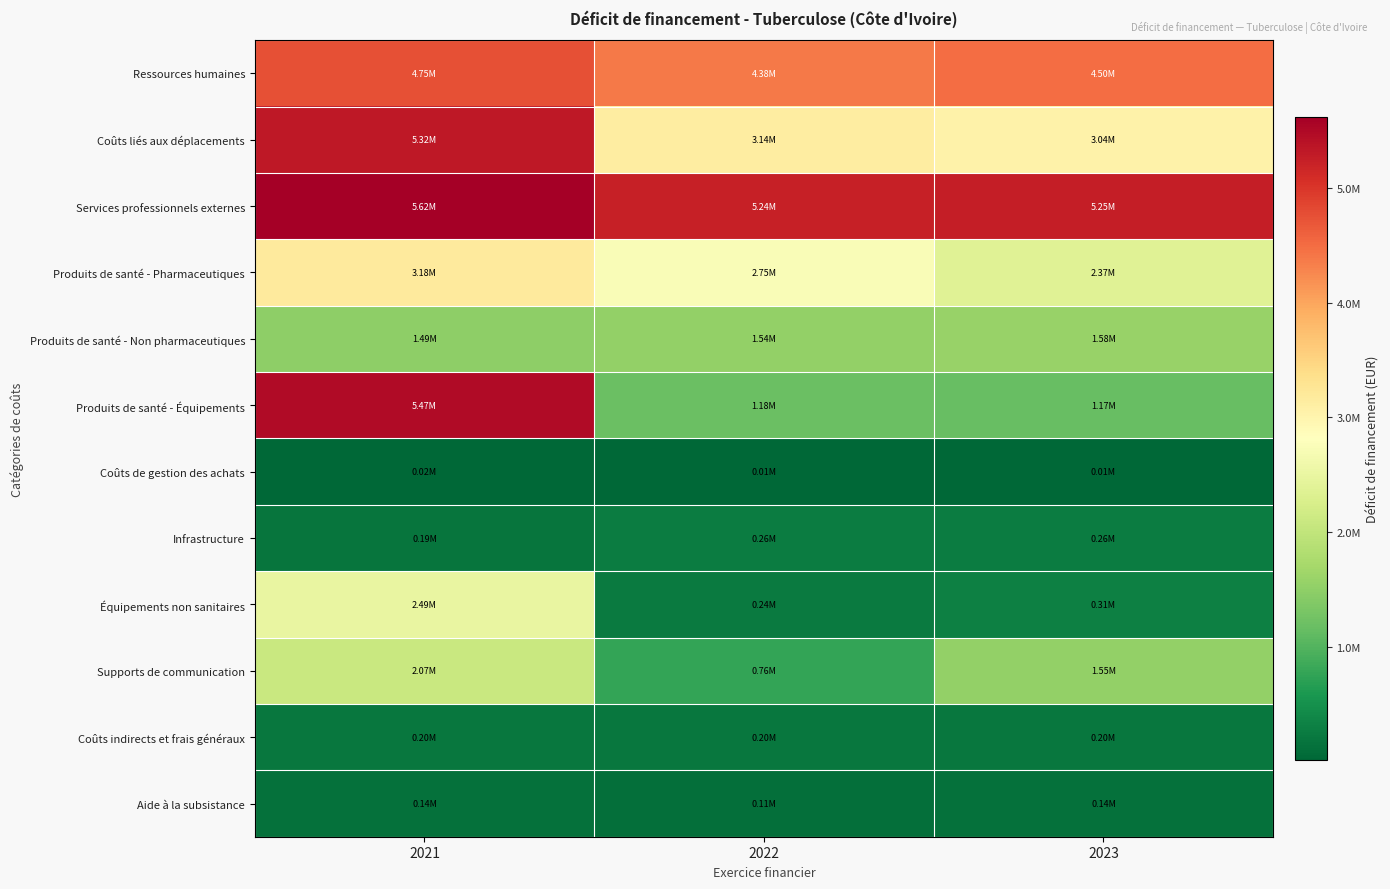

Which series has the largest range (max minus min)?

Produits de santé - Équipements